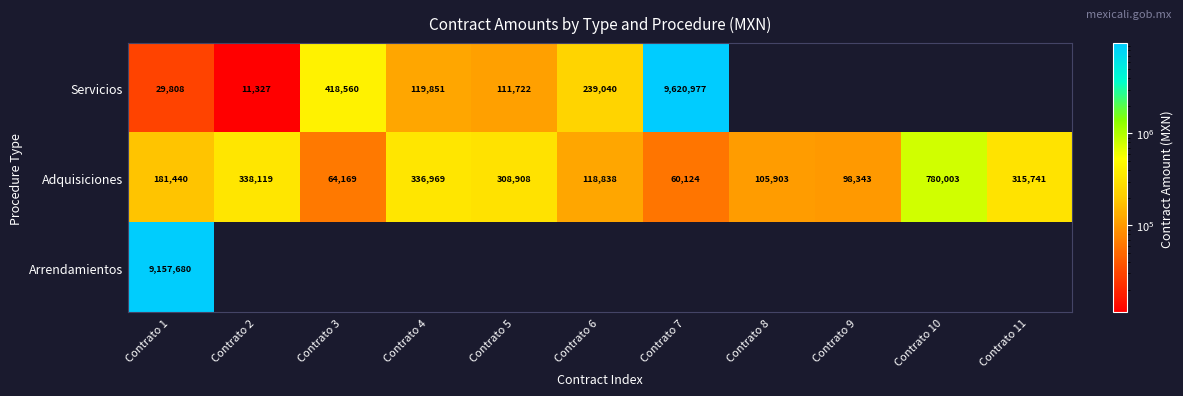

At how many categories does at least one series exceed 9302502?

1